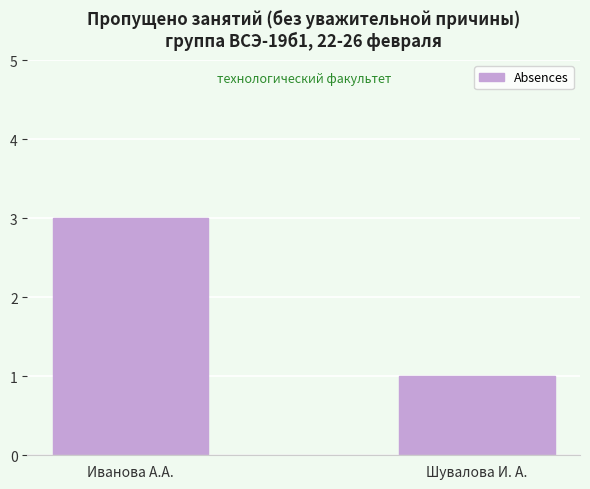

What is the difference between the values at Шувалова И. А. and Иванова А.А.?

2